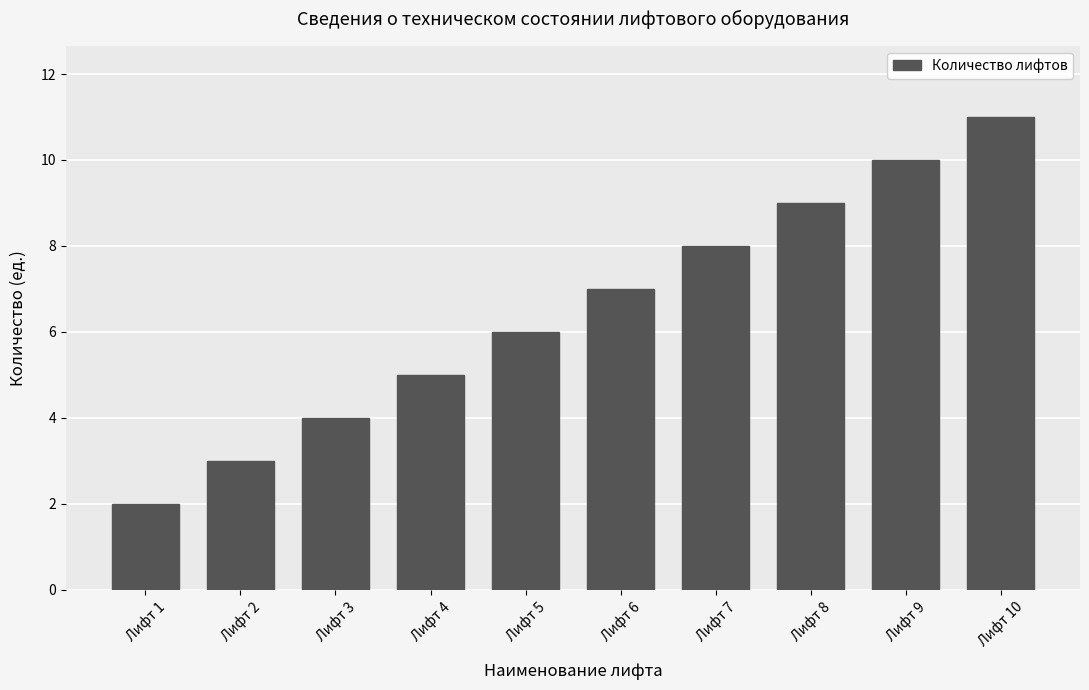

Approximately how many times larger is the value at Лифт 1 compared to Лифт 2?

0.7